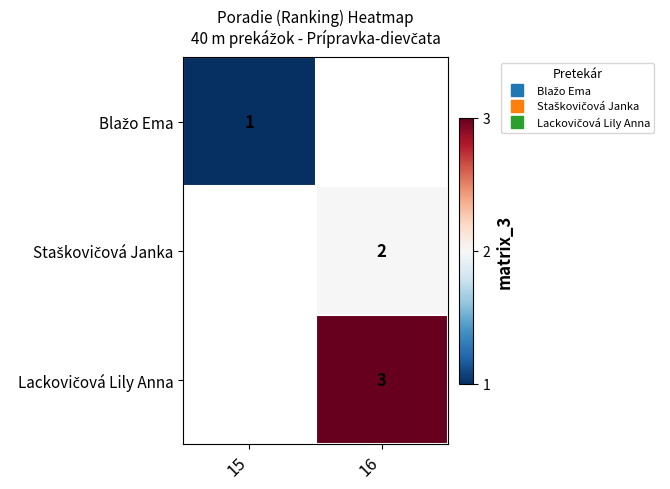

What is the maximum value for Blažo Ema?

1.0